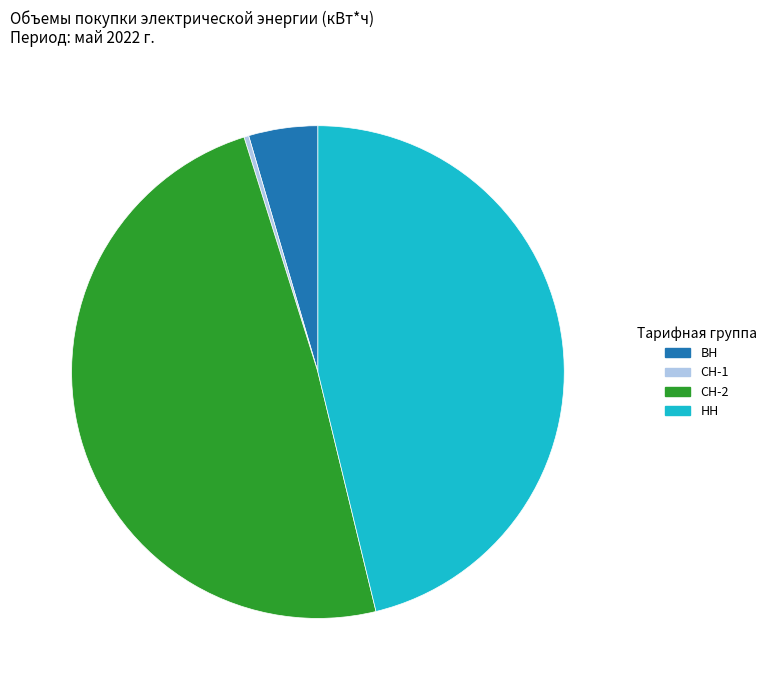

Combined, do СН-2 and ВН account for over 50%?

Yes